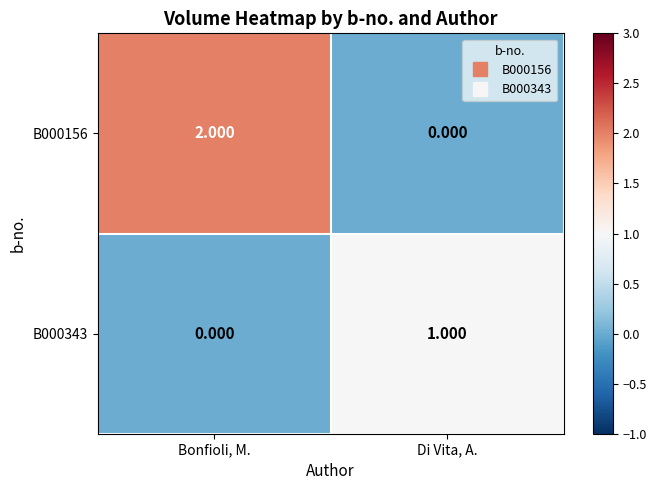

What is the difference between the highest and lowest values at Di Vita, A.?

1